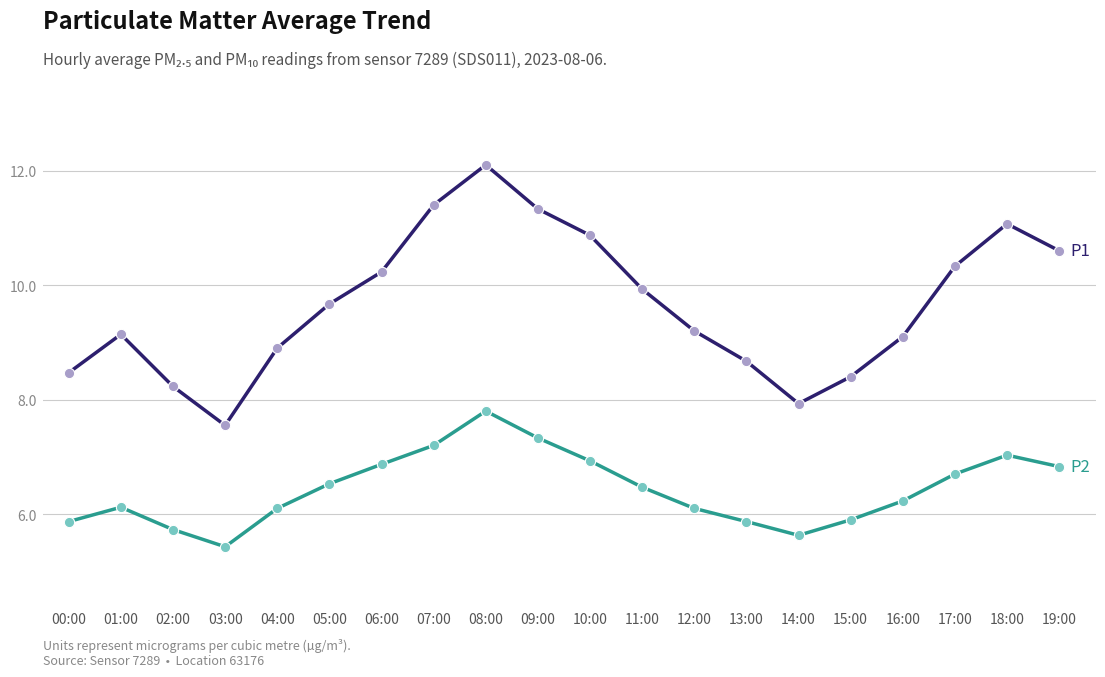

What is the total value across all series at 16:00?

15.3